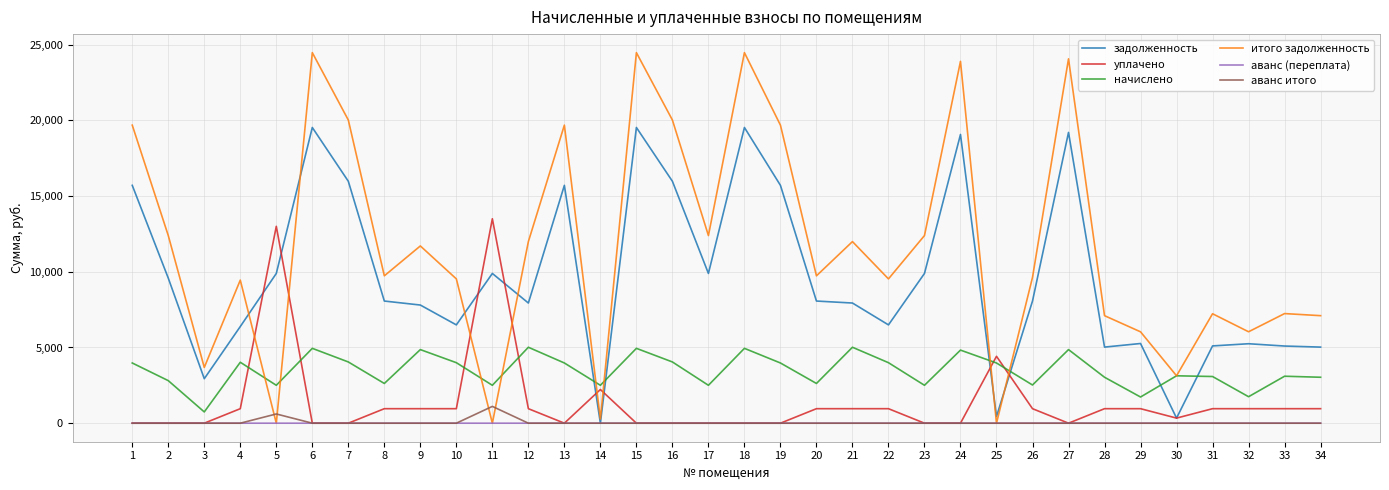

What is the approximate value of итого задолженность at 23?

12390.9